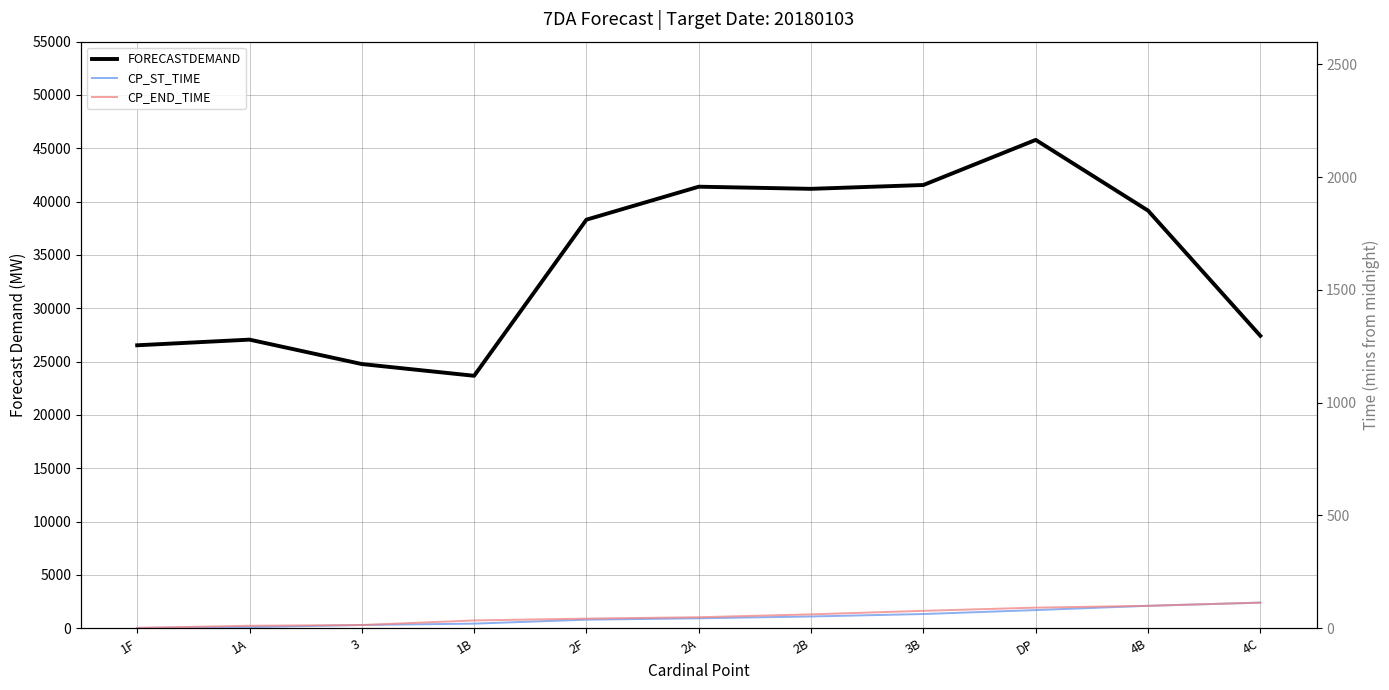

Which series has the widest spread of values?

FORECASTDEMAND